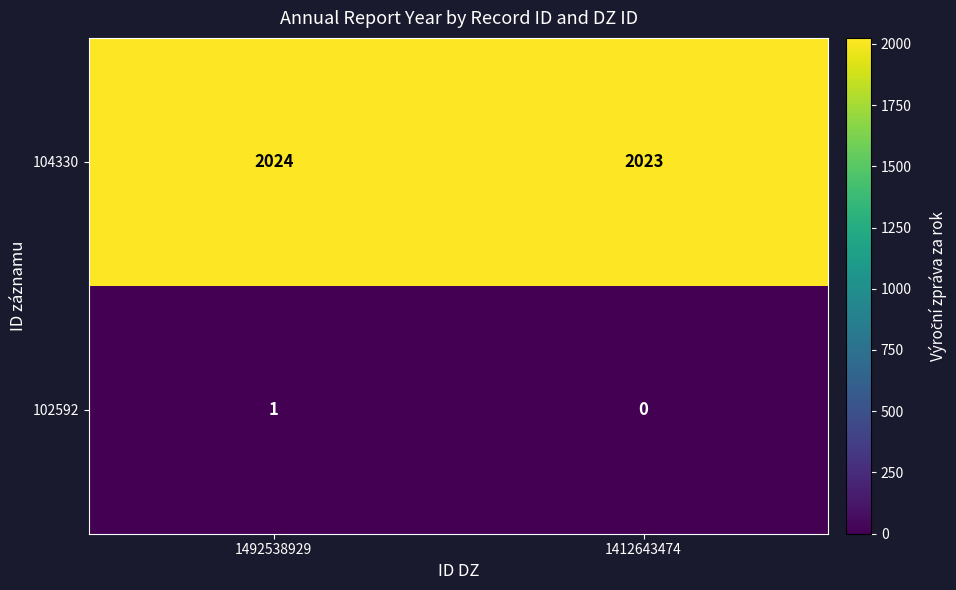

At how many categories does at least one series exceed 1187?

2